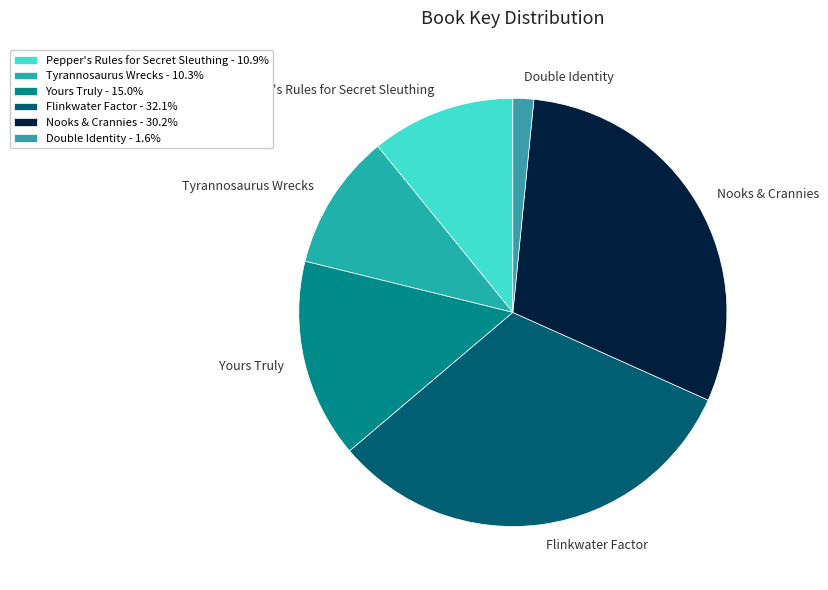

Is there any slice that represents more than half of the pie?

No